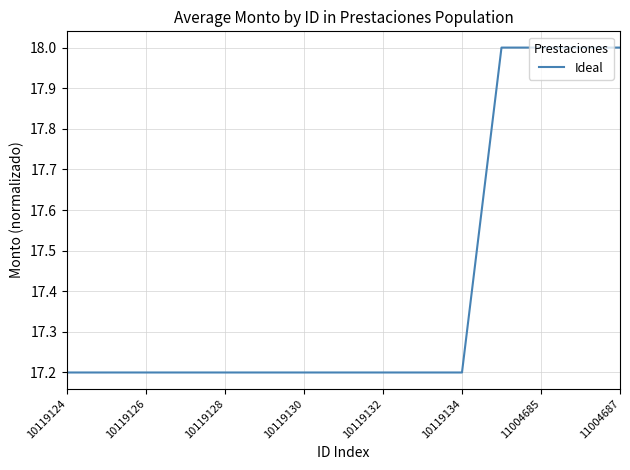

What is the difference between the maximum and minimum values?

0.8